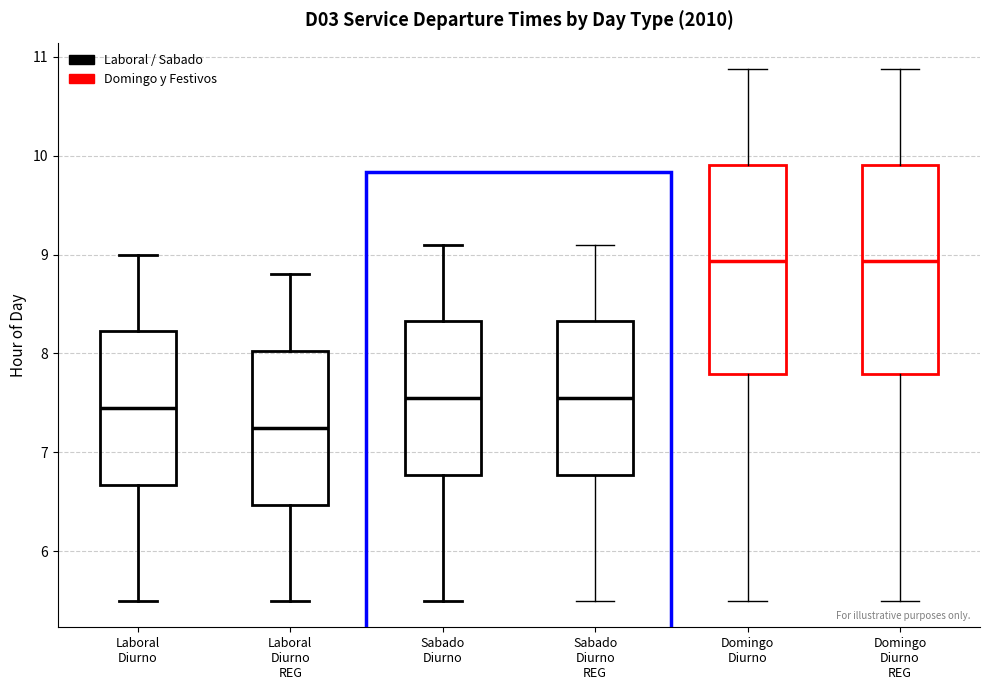

Reading left to right, read every box against the y-axis: the position of its median line, the range the box covers, and the ends of its whiskers. The values are not printed on the chart, so give them approximately, as read against the axis.

Laboral Diurno: median 7.5, box 6.7 to 8.2, whiskers 5.5 to 9.0
Laboral Diurno REG: median 7.3, box 6.5 to 8.0, whiskers 5.5 to 8.8
Sabado Diurno: median 7.6, box 6.8 to 8.3, whiskers 5.5 to 9.1
Sabado Diurno REG: median 7.6, box 6.8 to 8.3, whiskers 5.5 to 9.1
Domingo Diurno: median 8.9, box 7.8 to 9.9, whiskers 5.5 to 10.9
Domingo Diurno REG: median 8.9, box 7.8 to 9.9, whiskers 5.5 to 10.9